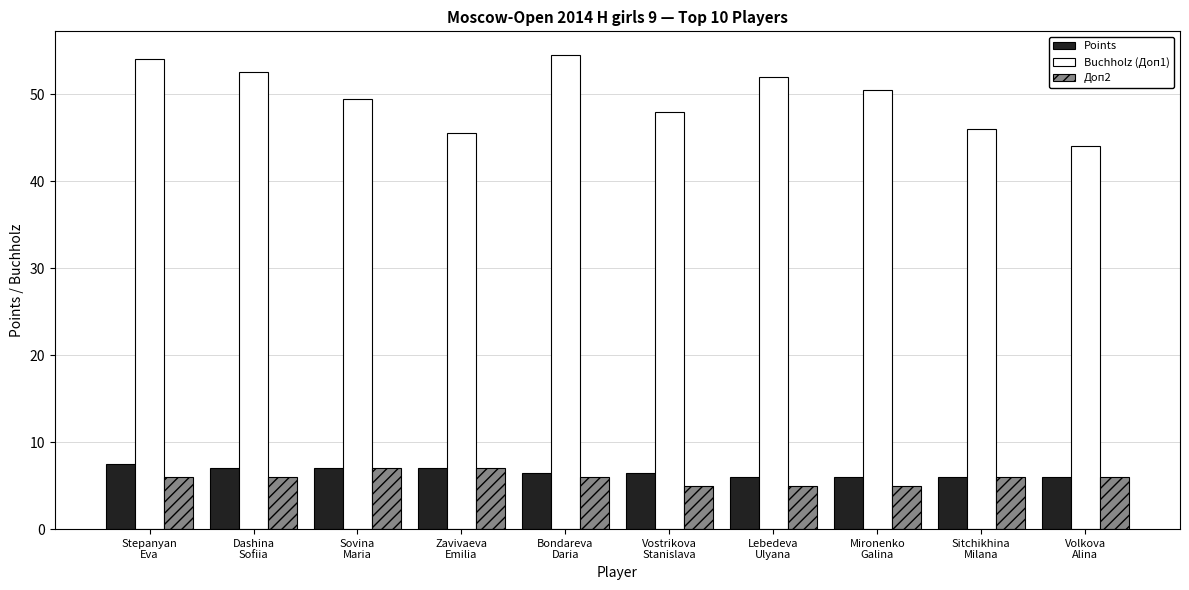

At how many categories does at least one series exceed 11?

10